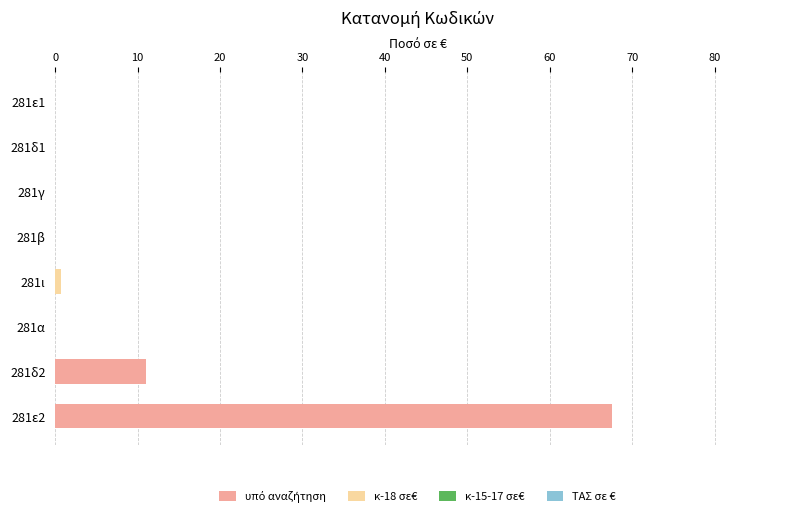

What is the total value across all series at 281δ2?

11.0